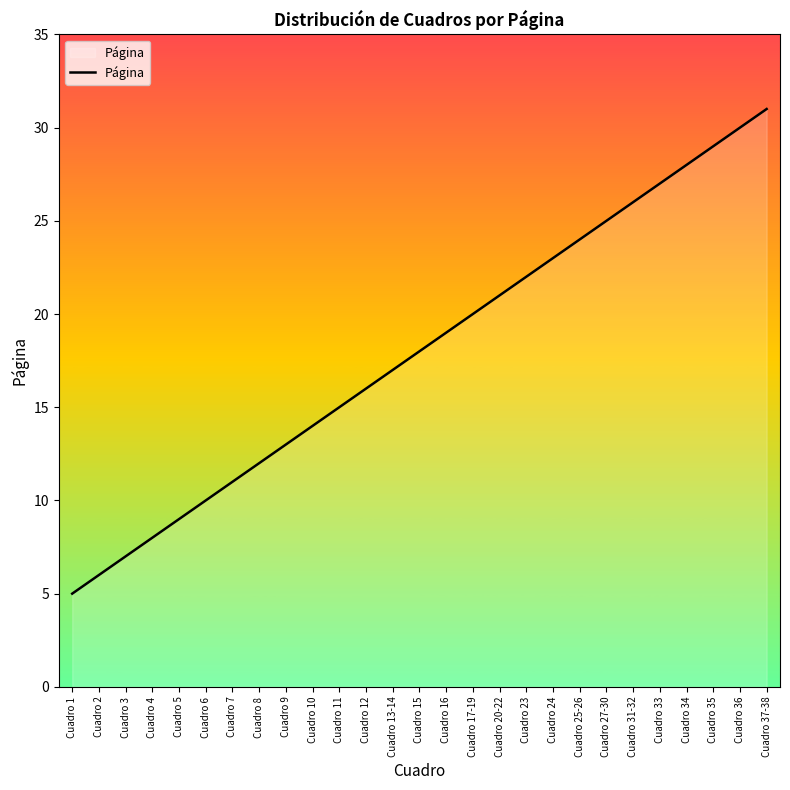

What is the sum of the values at Cuadro 6 and Cuadro 23?

32